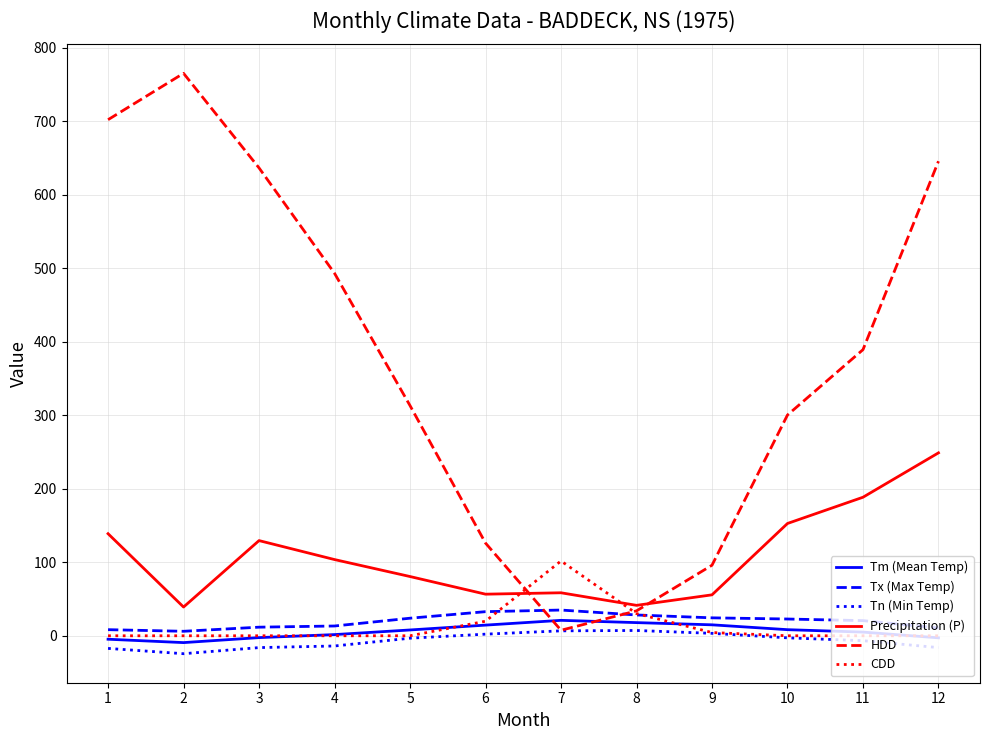

How many lines are shown in the chart?

6